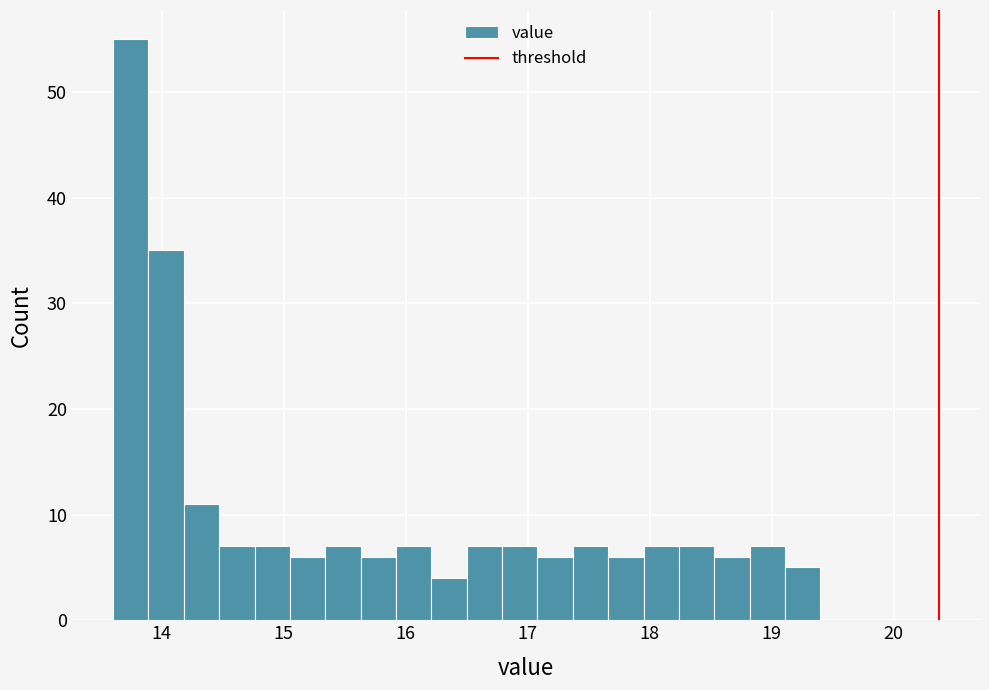

Read against the x-axis, roughly where is the centre of the tallest bar?

13.7